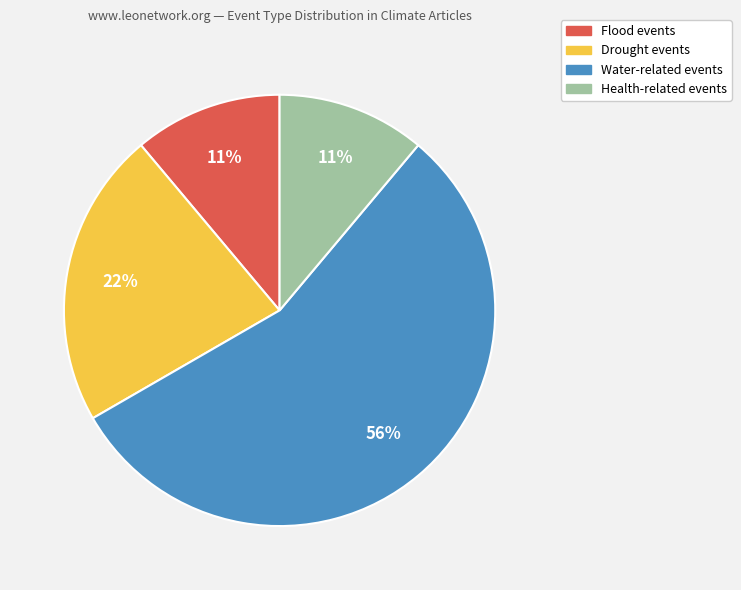

Which slice represents more than half of the pie?

Water-related events